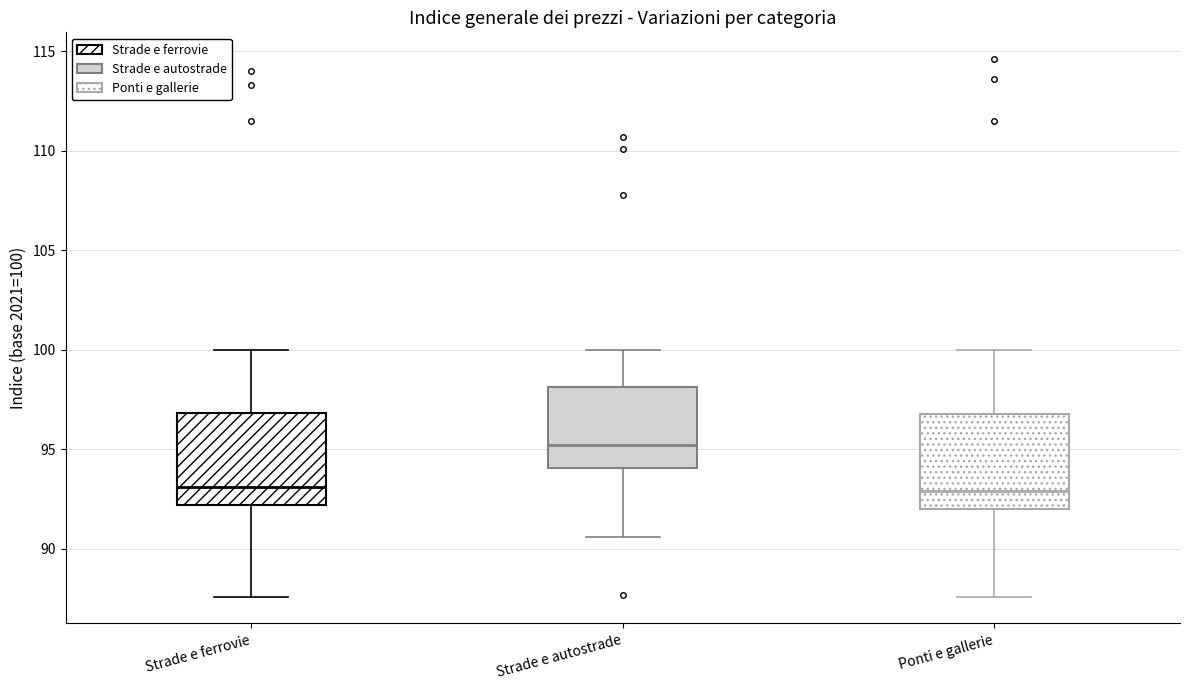

Reading left to right, transcribe this box plot: for each box, give where its median line is, the range the box spans, and where its two whiskers end, as read against the y-axis. The values are not printed on the chart, so give them approximately, as read against the axis.

Strade e ferrovie: median 93.0, box 92.0 to 97.0, whiskers 87.5 to 100.0
Strade e autostrade: median 95.0, box 94.0 to 98.0, whiskers 90.5 to 100.0
Ponti e gallerie: median 93.0, box 92.0 to 97.0, whiskers 87.5 to 100.0